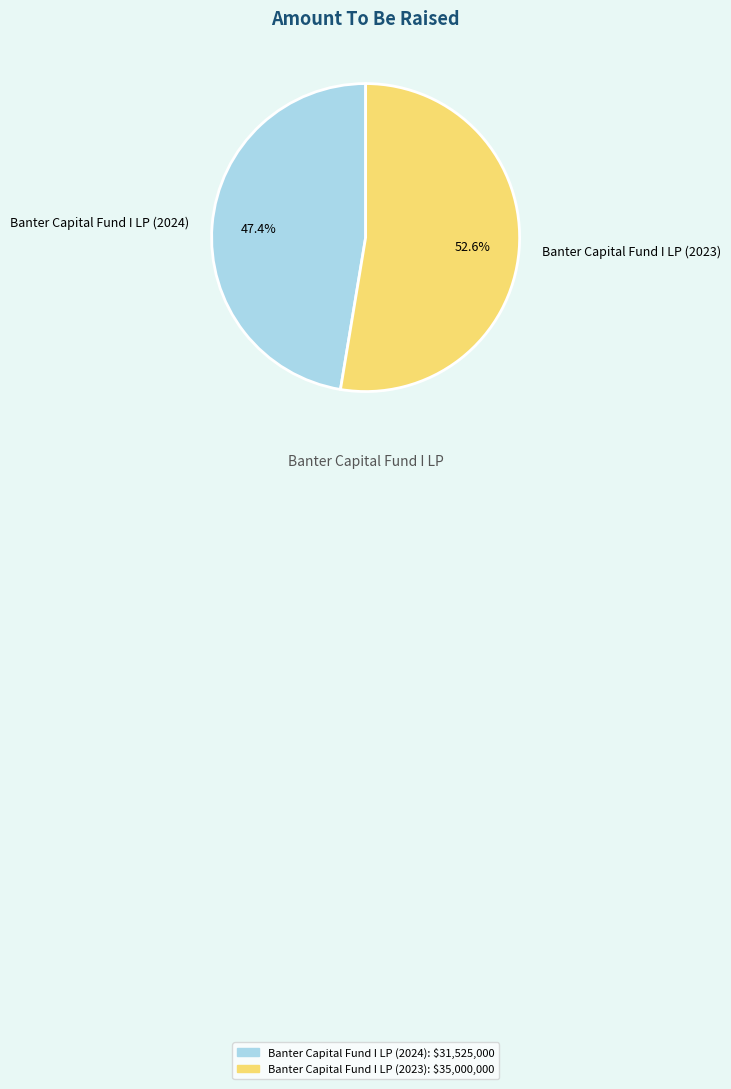

Count the number of slices in the pie.

2